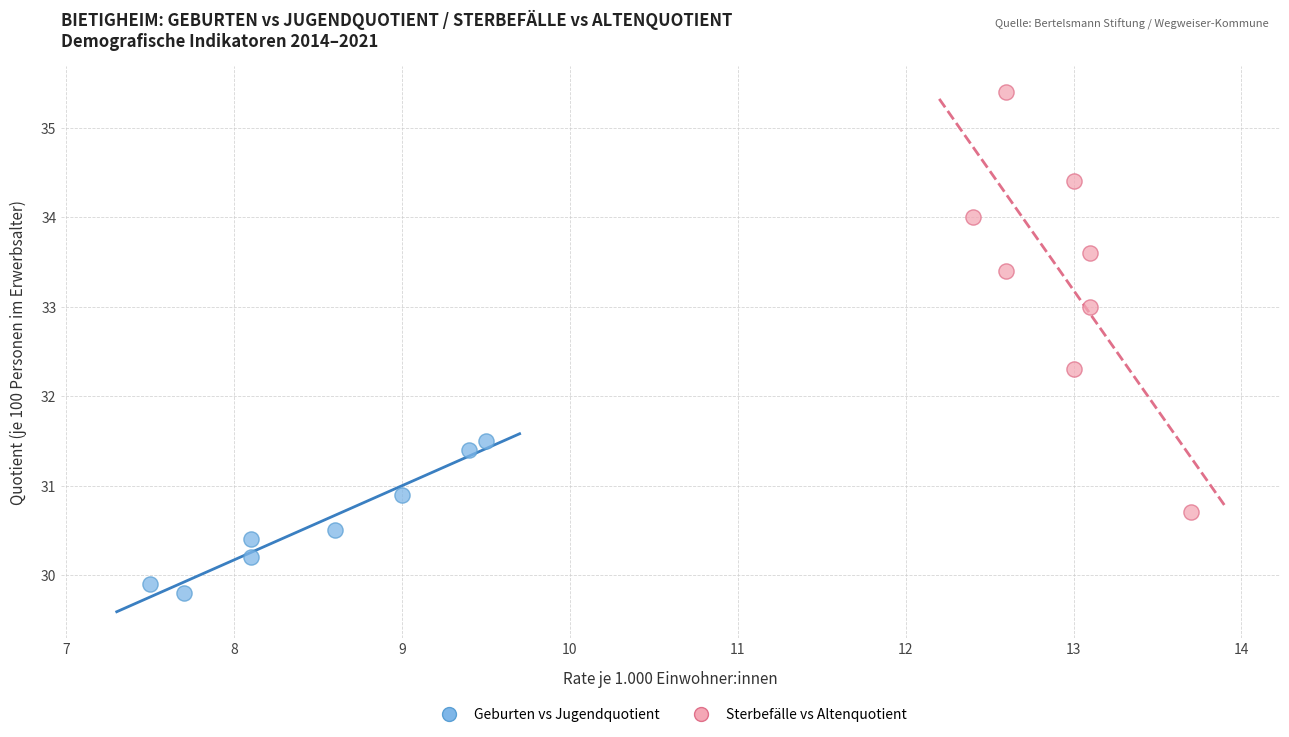

Which series reaches the minimum Y coordinate?

Geburten vs Jugendquotient